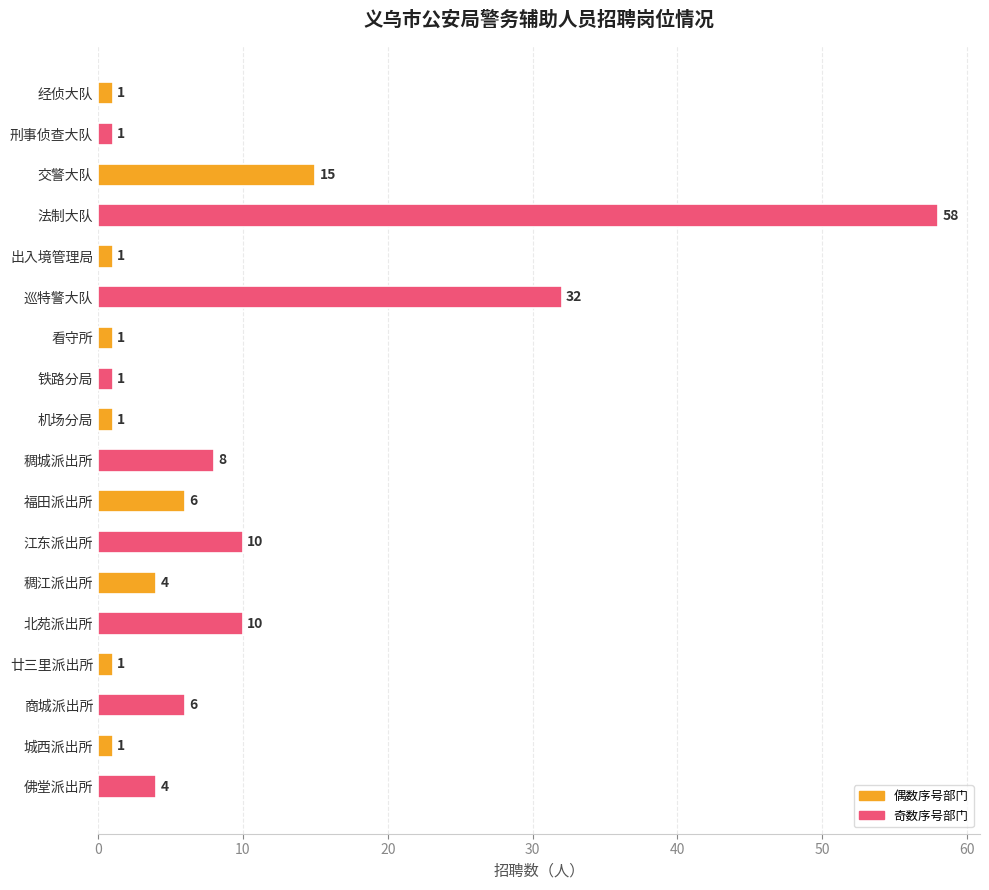

What is the value of the 17th bar from the top?

1